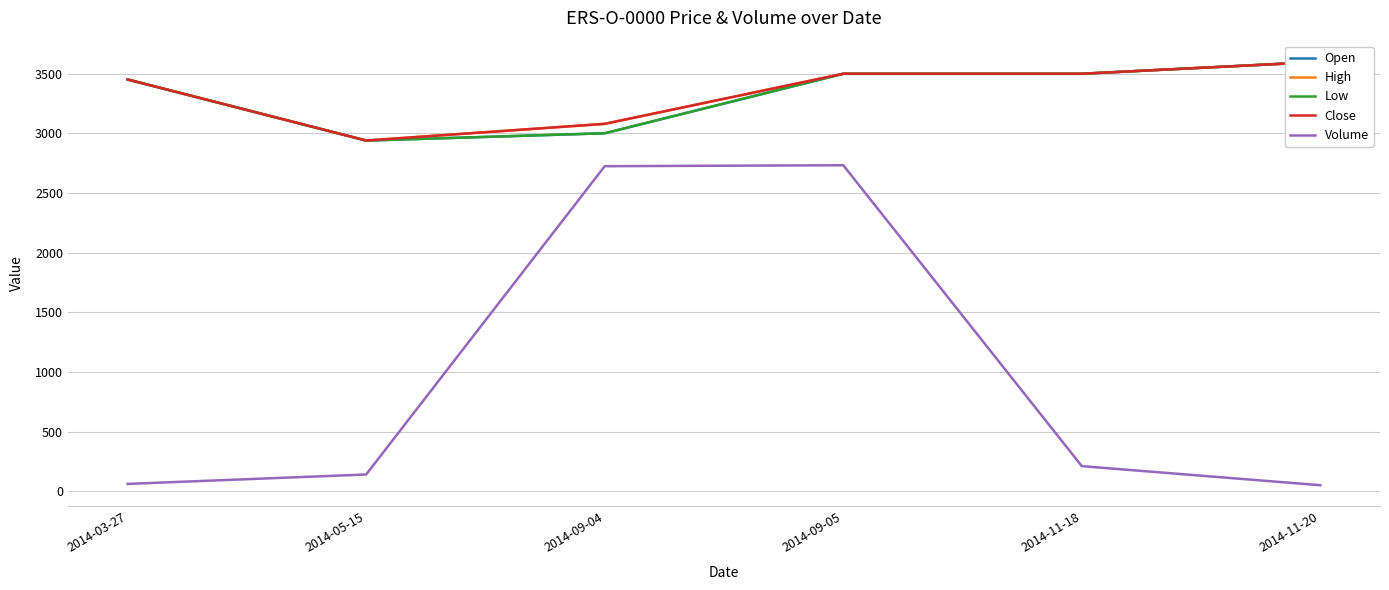

Reading left to right, transcribe all the data shown in this chart.

Open: 2014-03-27=3452	2014-05-15=2940	2014-09-04=3001	2014-09-05=3500	2014-11-18=3500	2014-11-20=3600
High: 2014-03-27=3452	2014-05-15=2940	2014-09-04=3080	2014-09-05=3500	2014-11-18=3500	2014-11-20=3600
Low: 2014-03-27=3452	2014-05-15=2940	2014-09-04=3001	2014-09-05=3500	2014-11-18=3500	2014-11-20=3600
Close: 2014-03-27=3452	2014-05-15=2940	2014-09-04=3080	2014-09-05=3500	2014-11-18=3500	2014-11-20=3600
Volume: 2014-03-27=61	2014-05-15=140	2014-09-04=2725	2014-09-05=2733	2014-11-18=210	2014-11-20=50